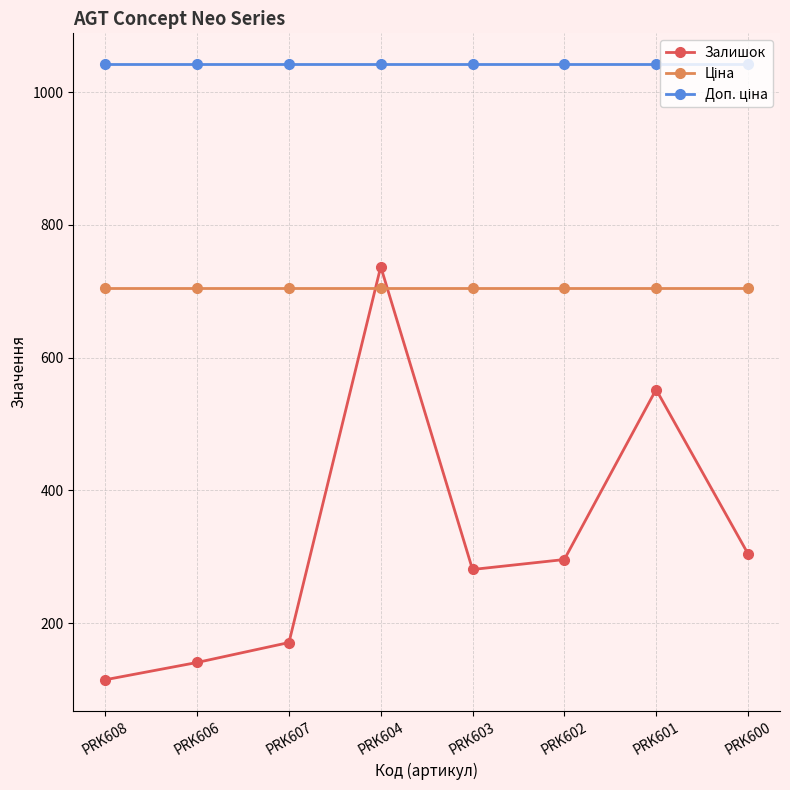

At how many categories does at least one series exceed 198?

8